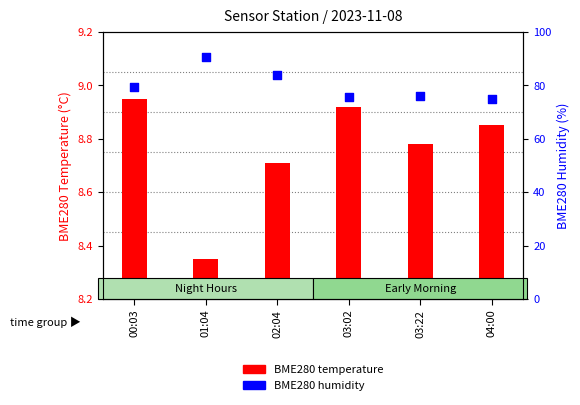

Which series contains the lowest Y value?

BME280 temperature